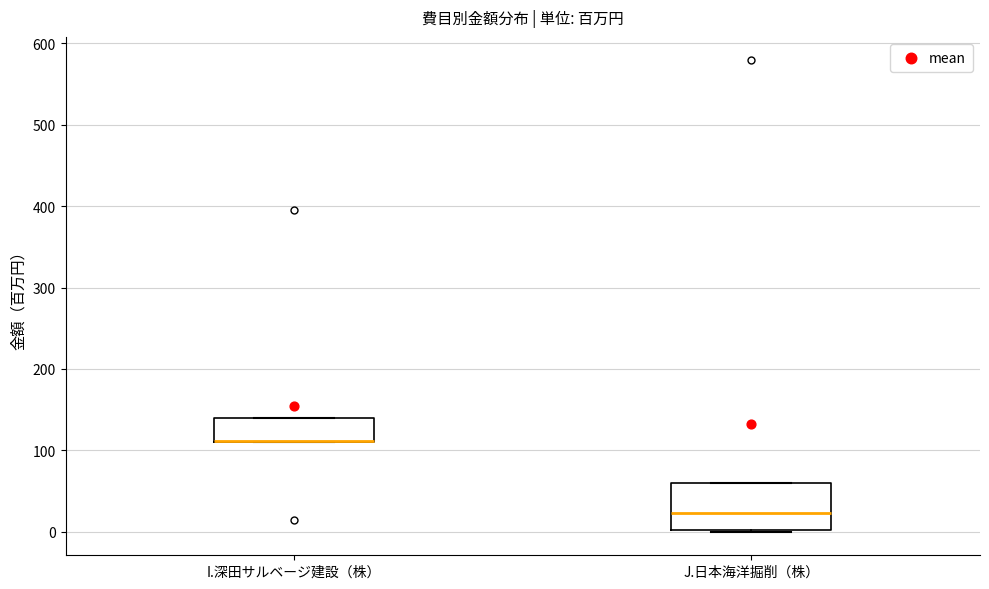

Which box is the tallest, from its lower edge to its upper edge?

J.日本海洋掘削（株）